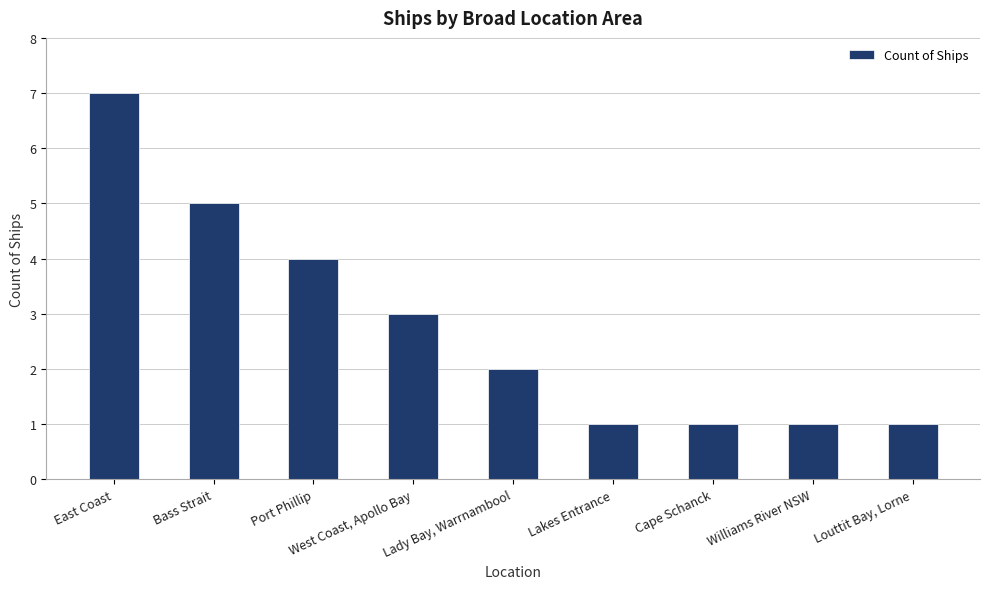

True or false: the data shows 1 at Williams River NSW.

True